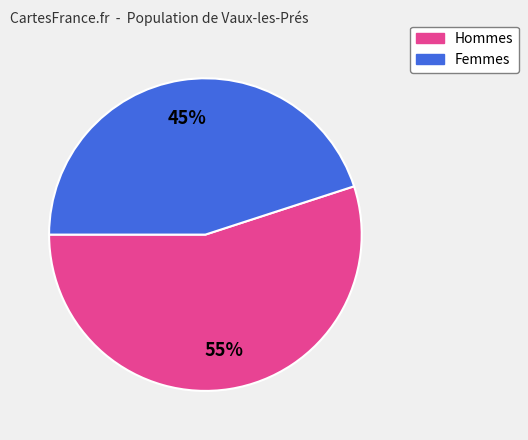

Does any single category account for the majority?

Yes